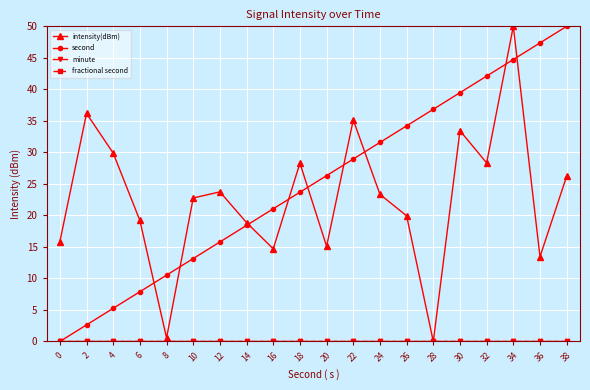

Is the value of fractional second at 34 greater than the value of minute at 14?

No